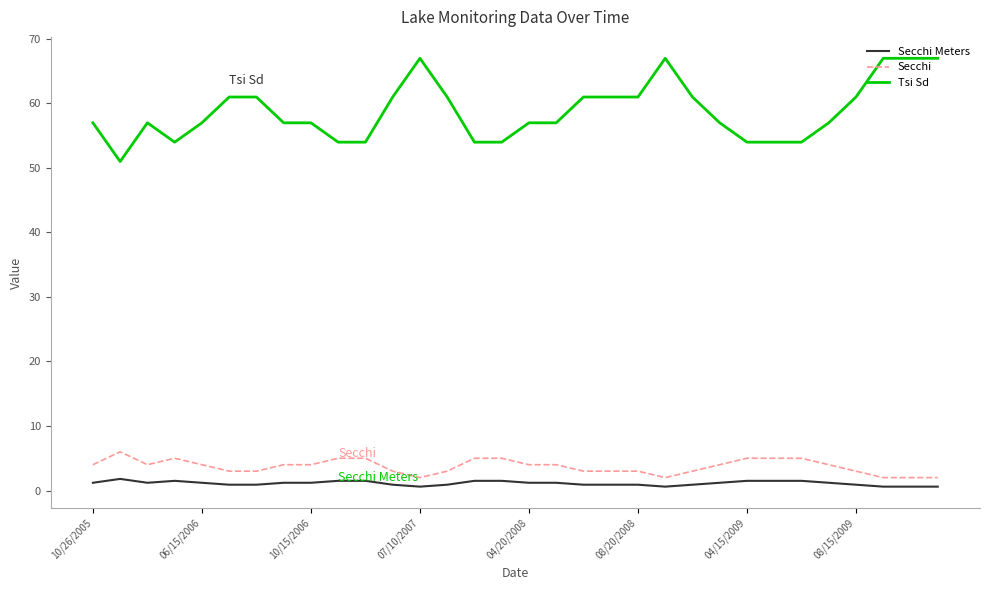

What is the maximum value shown in the chart?

67.0